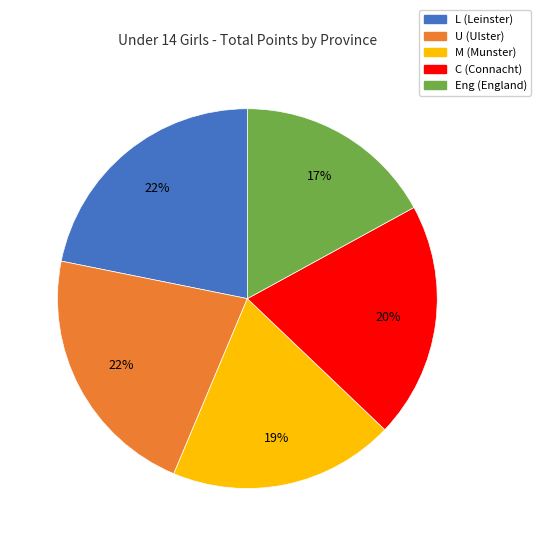

Which category has the smallest portion of the pie?

Eng